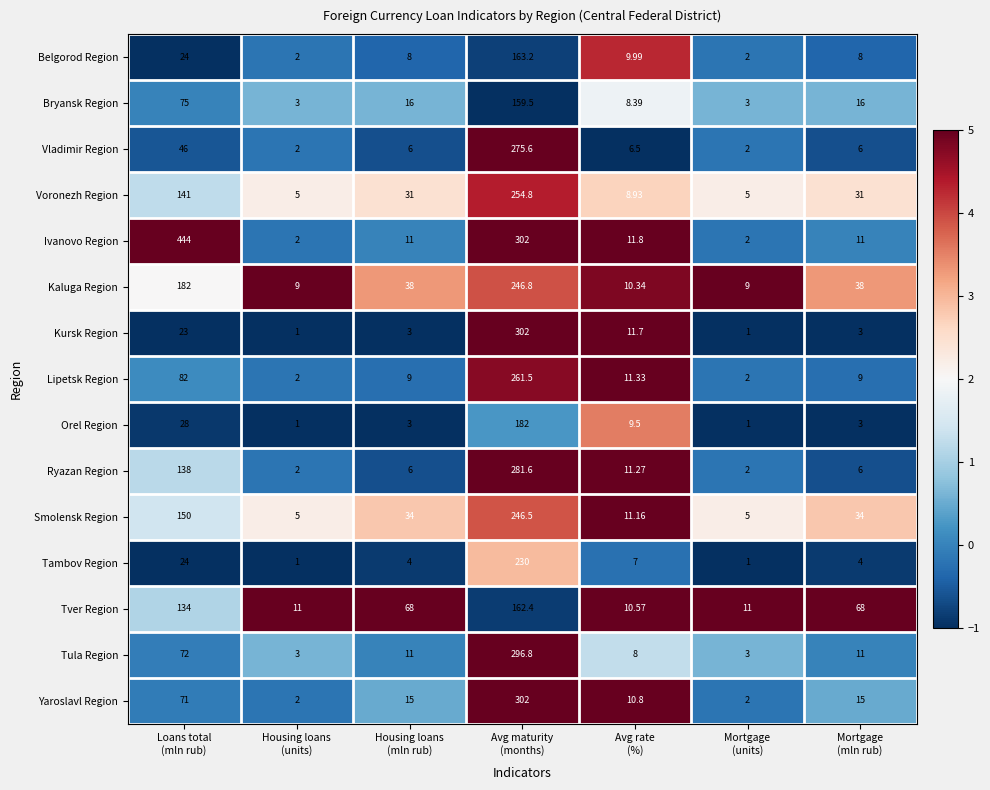

Which series has the largest total across all categories?

Ivanovo Region